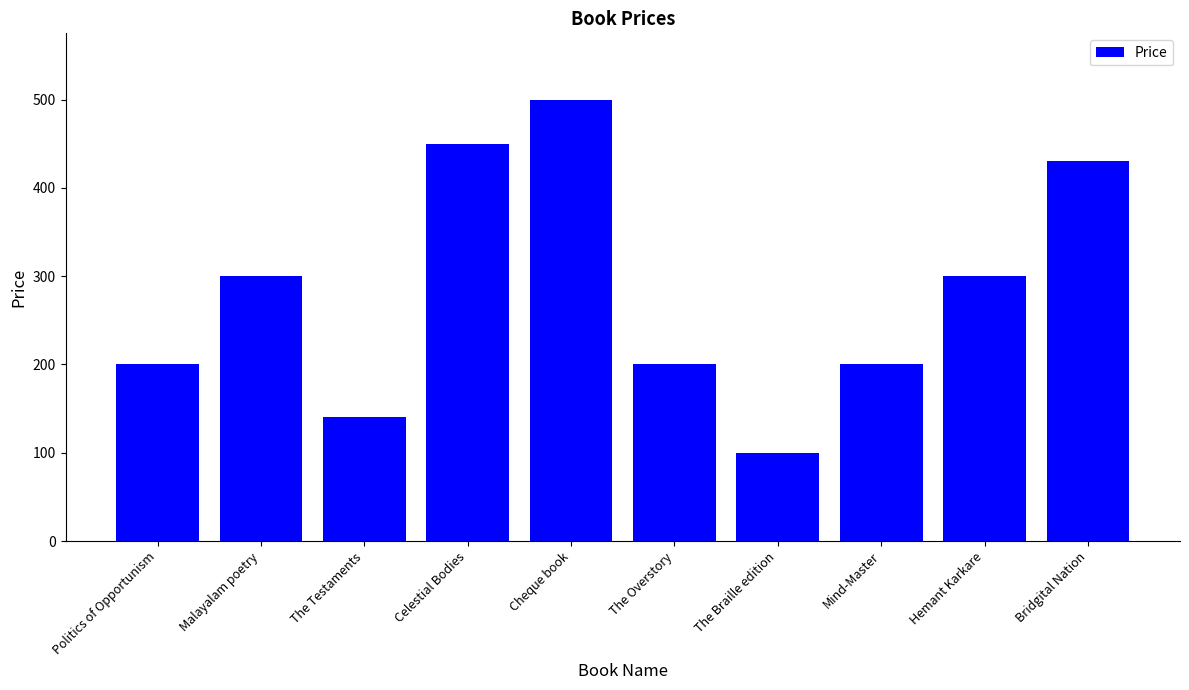

What is the change in value from The Testaments to Cheque book?

+360